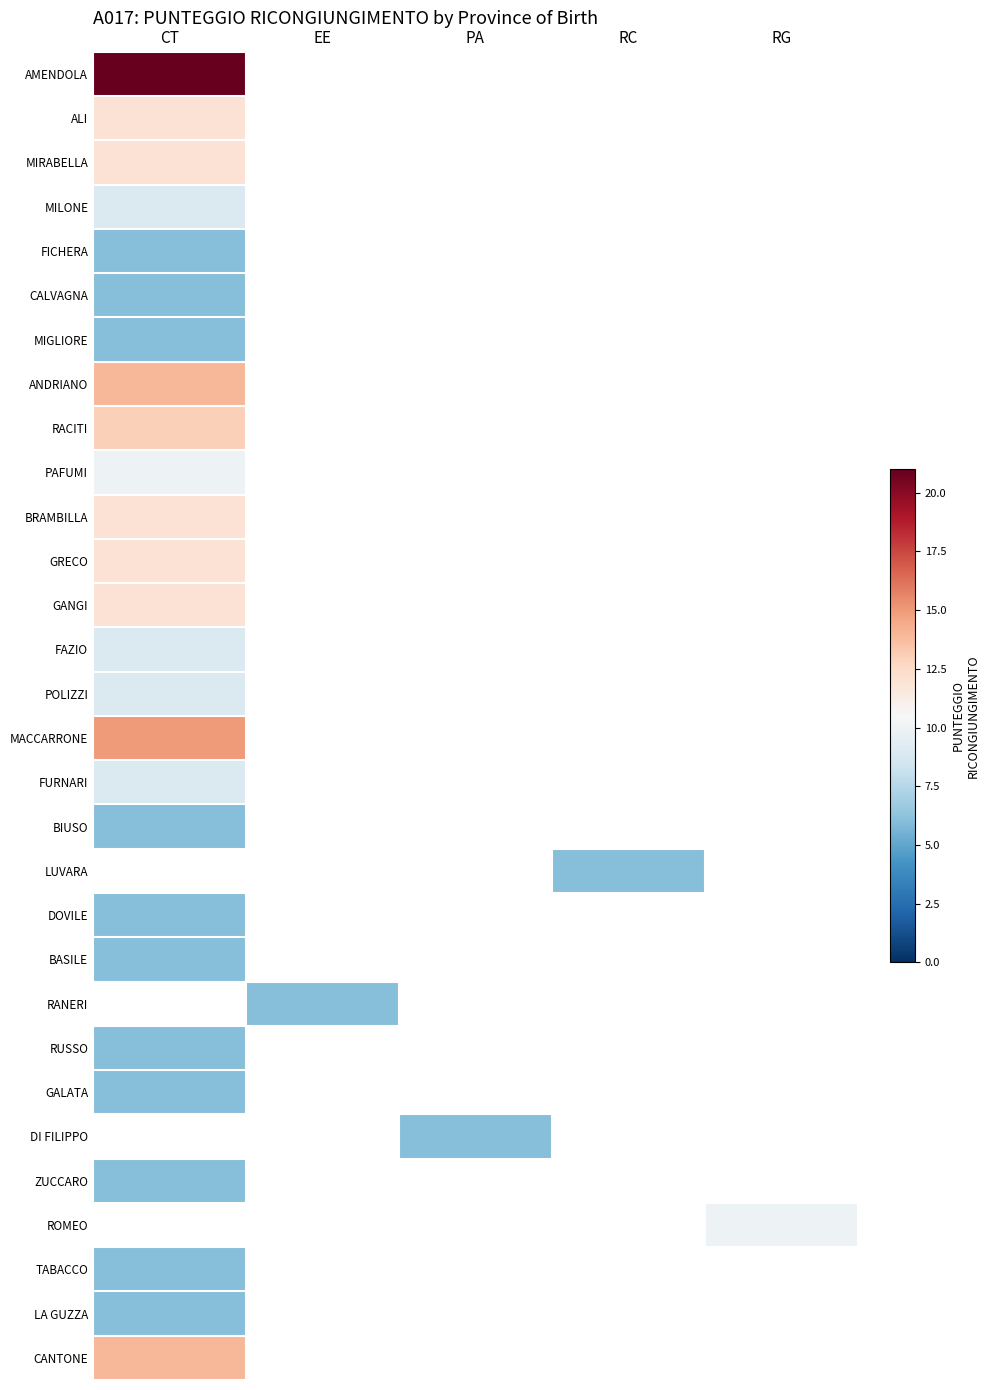

Is it true that CALVAGNA equals 8.9 at CT?

False